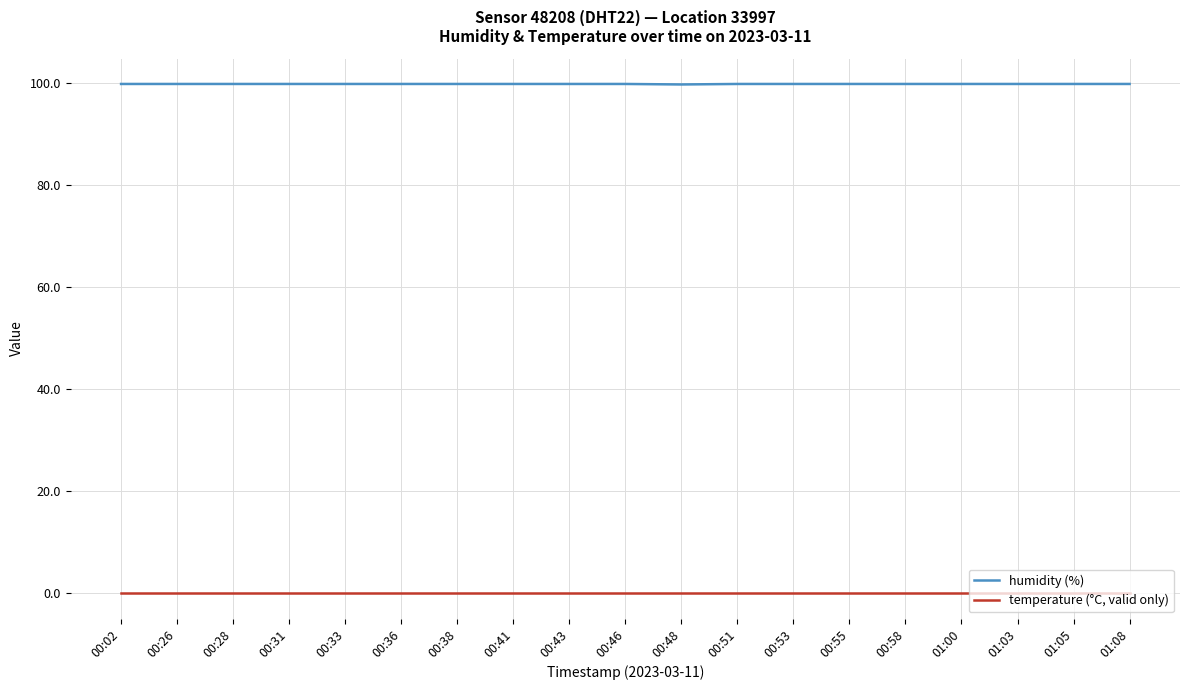

True or false: humidity (%) and temperature (°C, valid only) intersect in this chart.

False